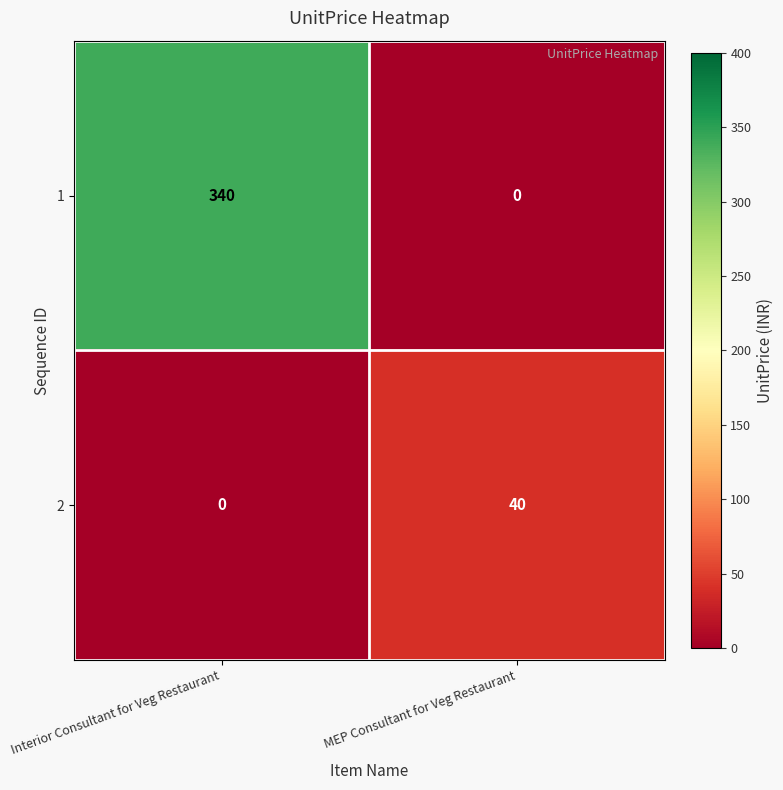

The 1 series shows 340 at Interior Consultant for Veg Restaurant. True or false?

True